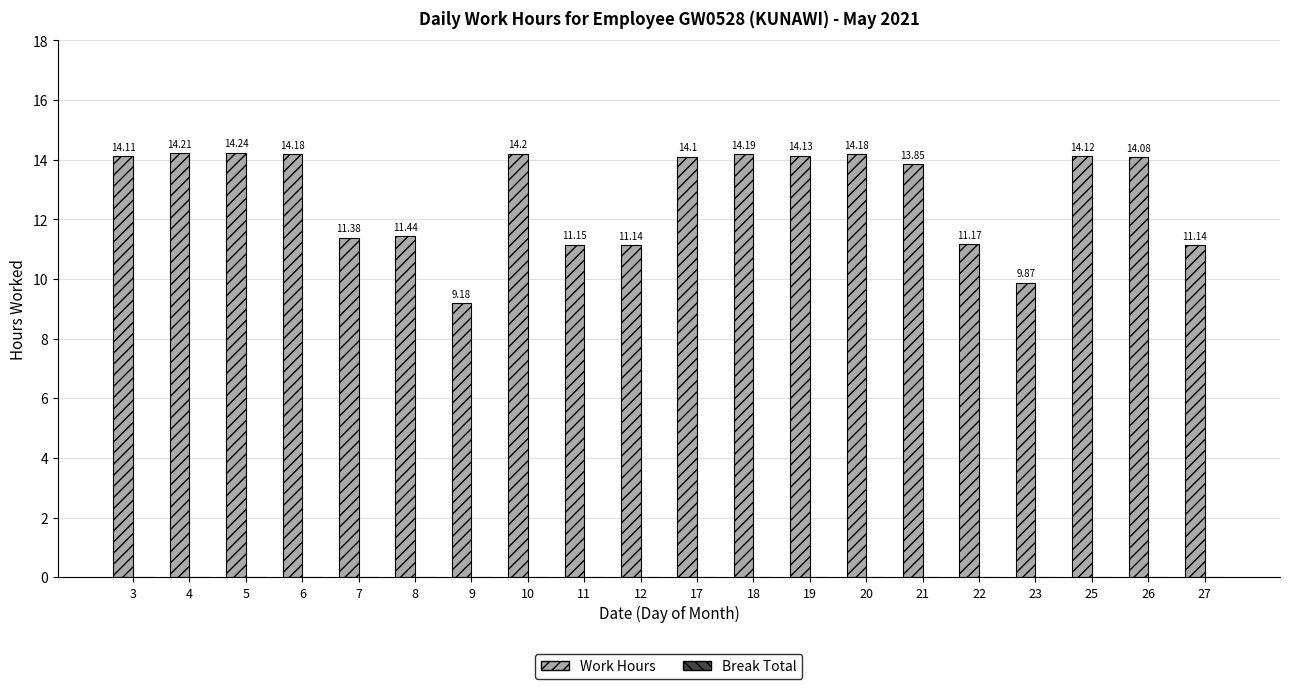

Approximately how many times larger is the value at 25 compared to 18?

1.0